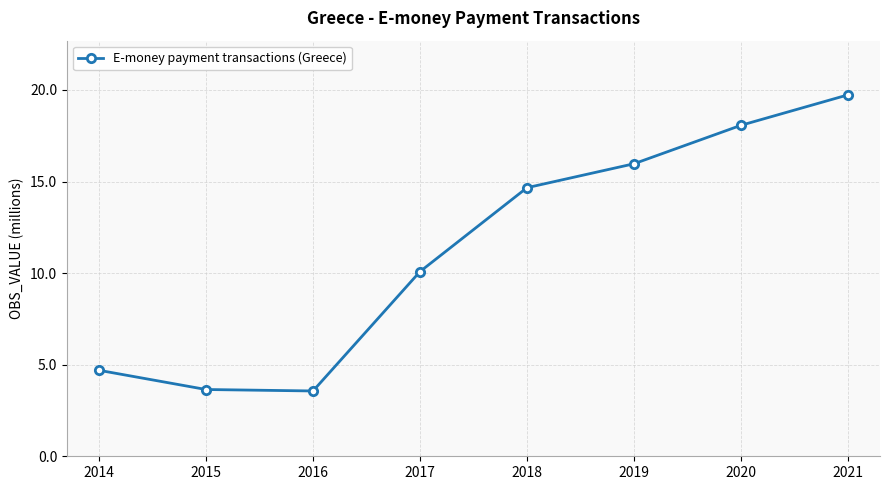

True or false: the data has more than 1 interior local peaks.

False